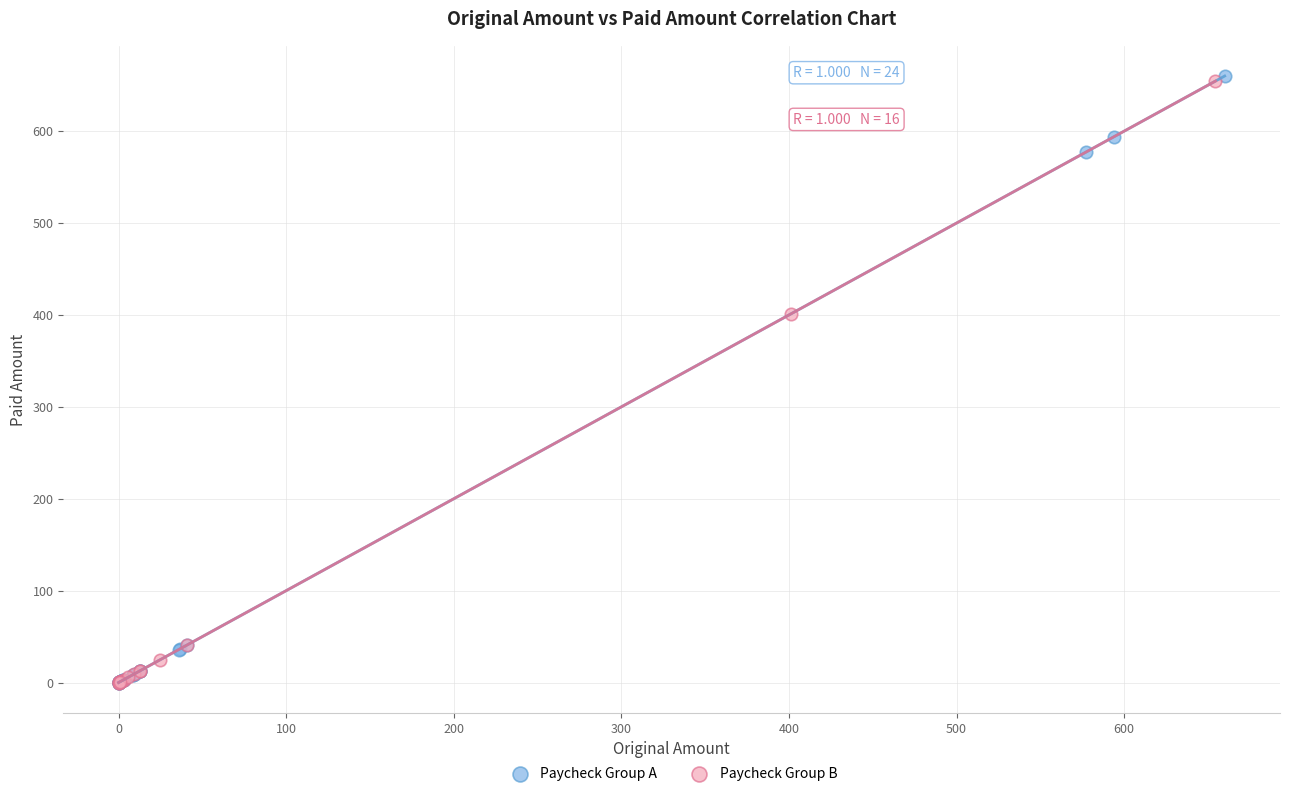

Which series has the widest spread of Y values?

Paycheck Group A